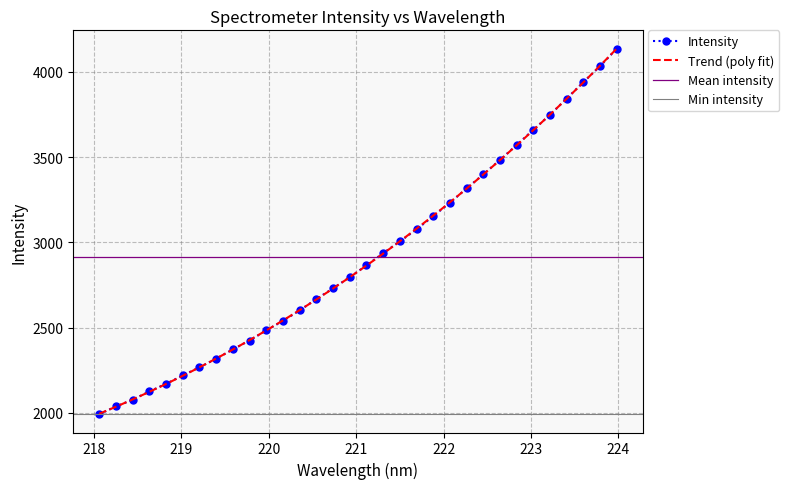

True or false: Intensity has more than 2 points higher than both neighbors.

False